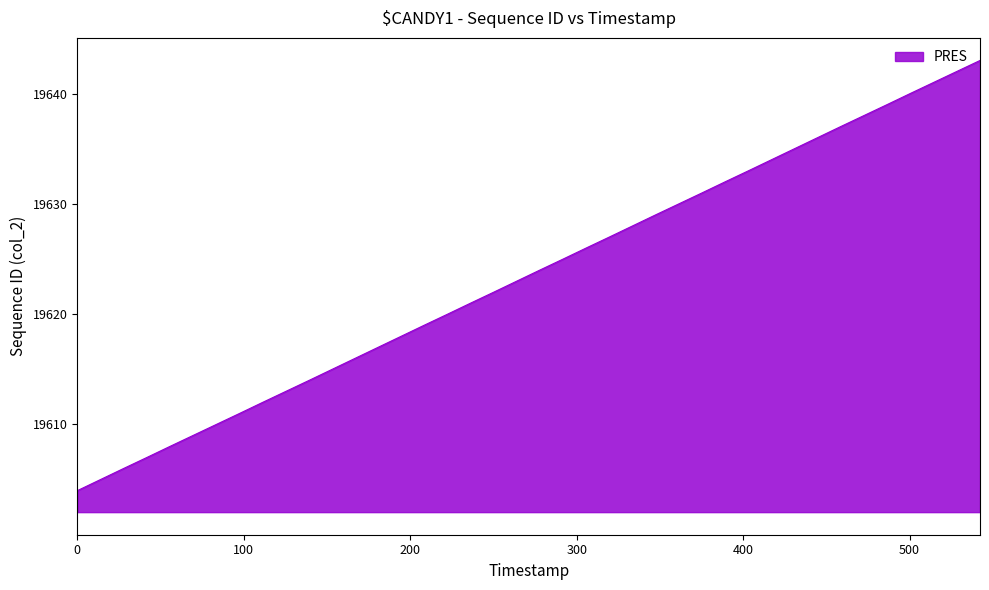

What is the difference between the maximum and minimum values?

39